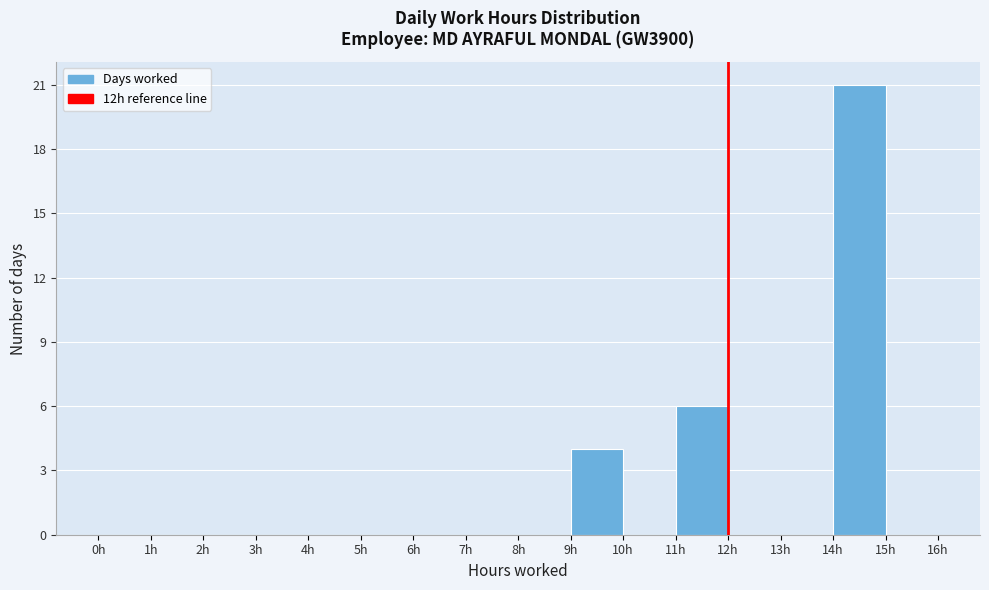

Over which range of the x-axis is the bar tallest?

14 to 15